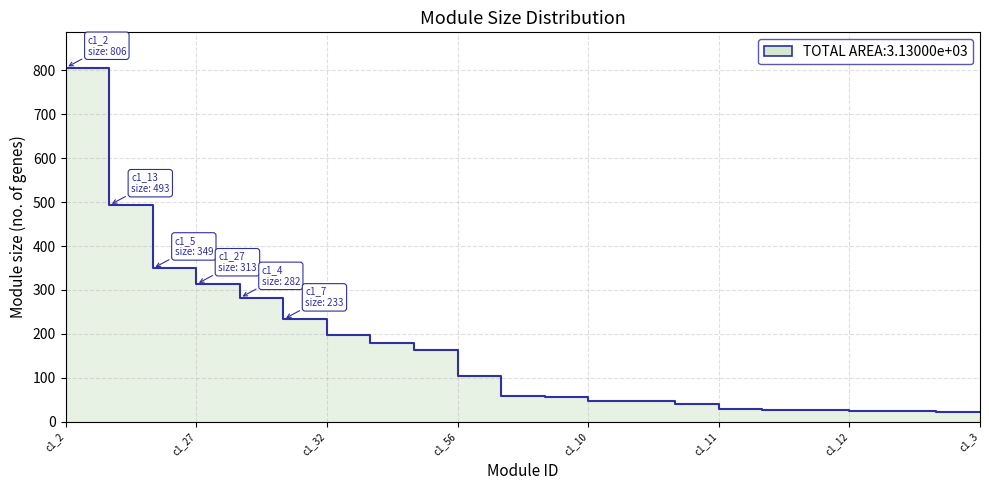

How many lines are shown in the chart?

1